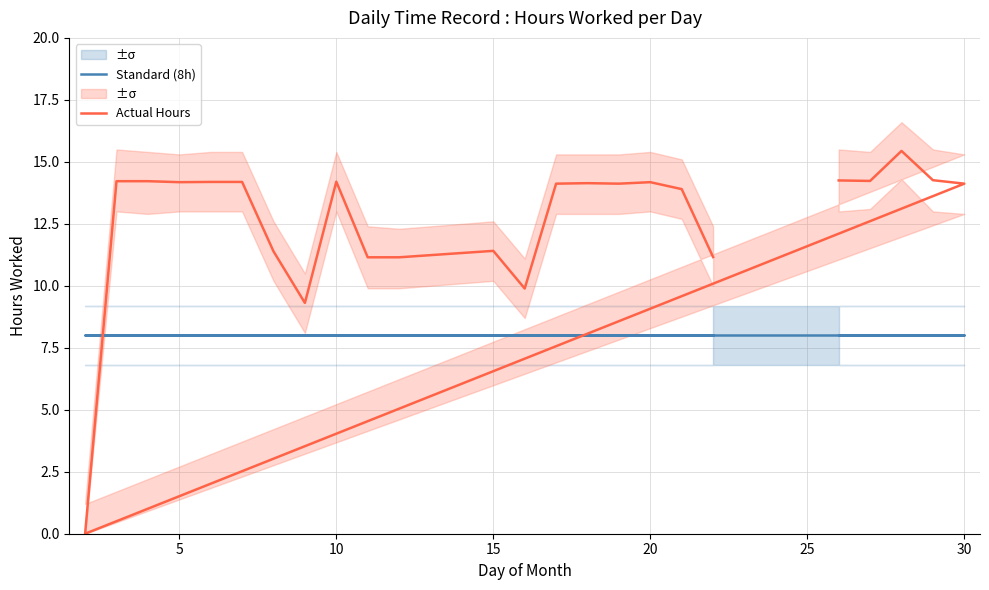

Count the number of categories in the chart.

24